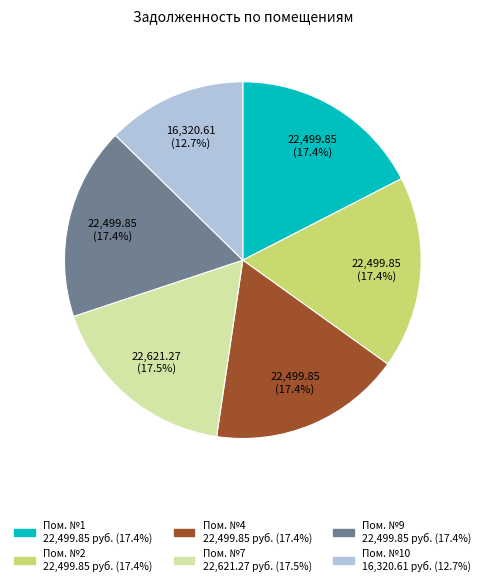

Is there a majority slice in this chart?

No